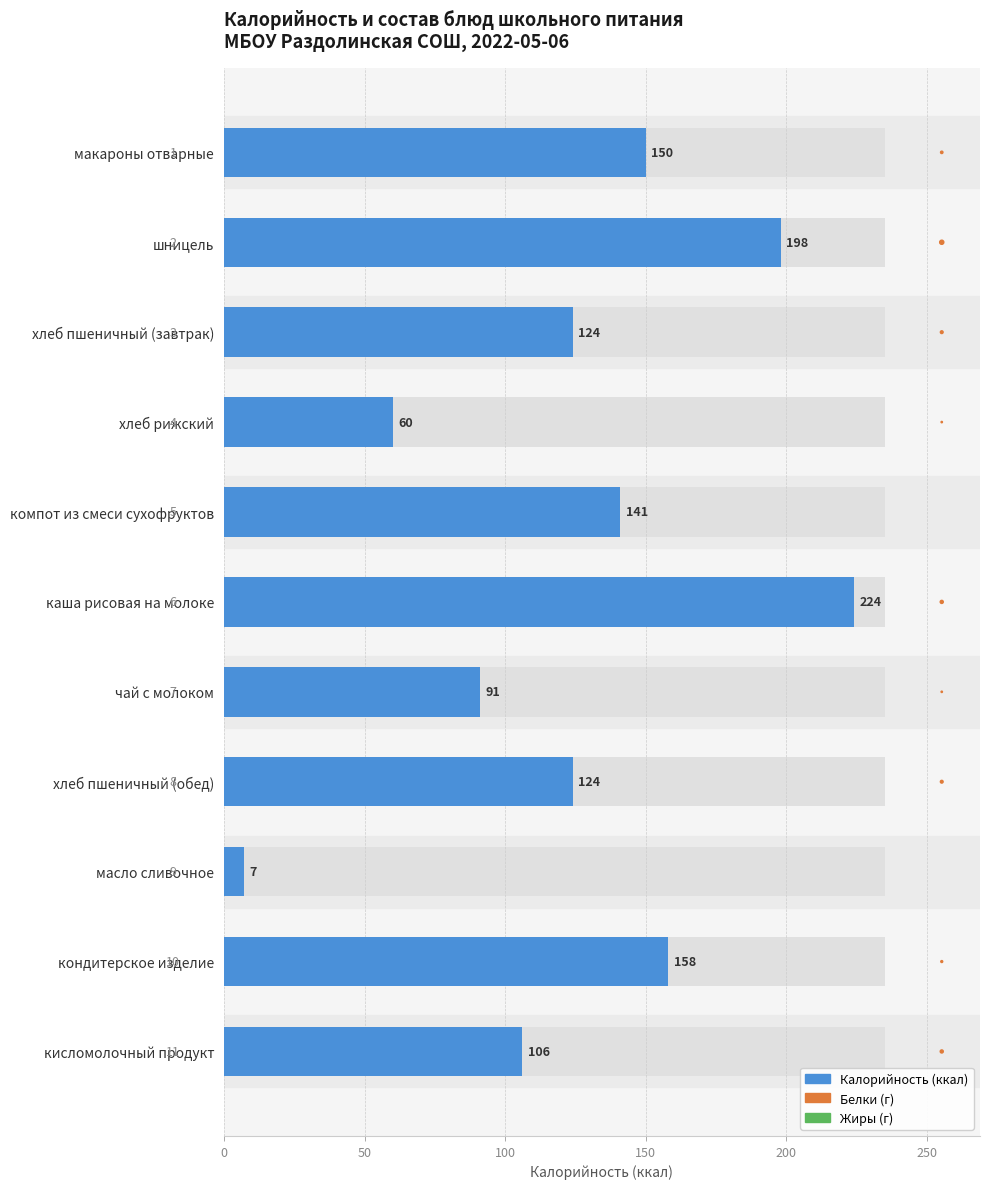

Which series reaches the minimum Y coordinate?

Белки (г)